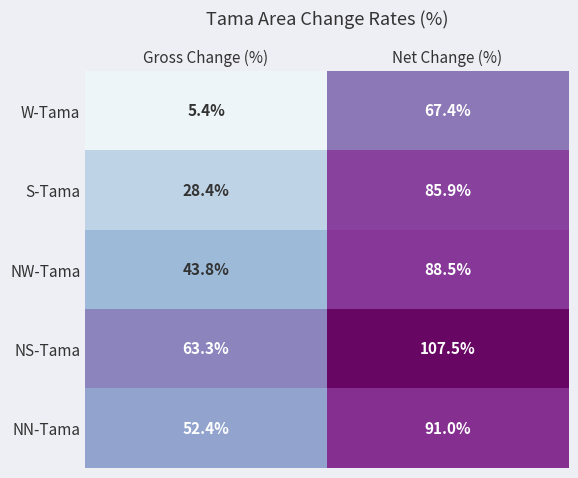

Reading right to left, extract all data points from this chart.

W-Tama: 67.4	5.4
S-Tama: 85.9	28.4
NW-Tama: 88.5	43.8
NS-Tama: 107.5	63.3
NN-Tama: 91.0	52.4